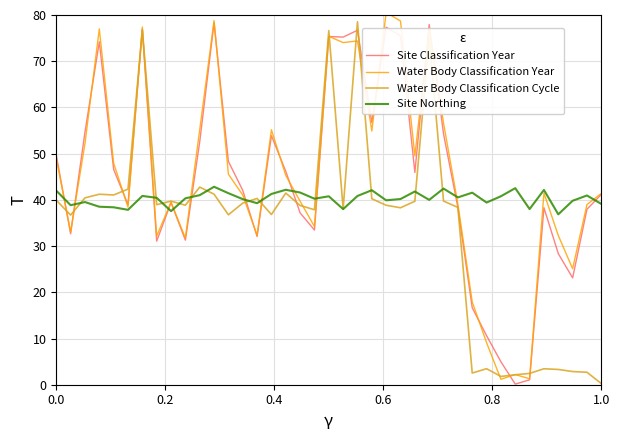

What is the difference between the maximum and minimum values in the Water Body Classification Year series?

79.4